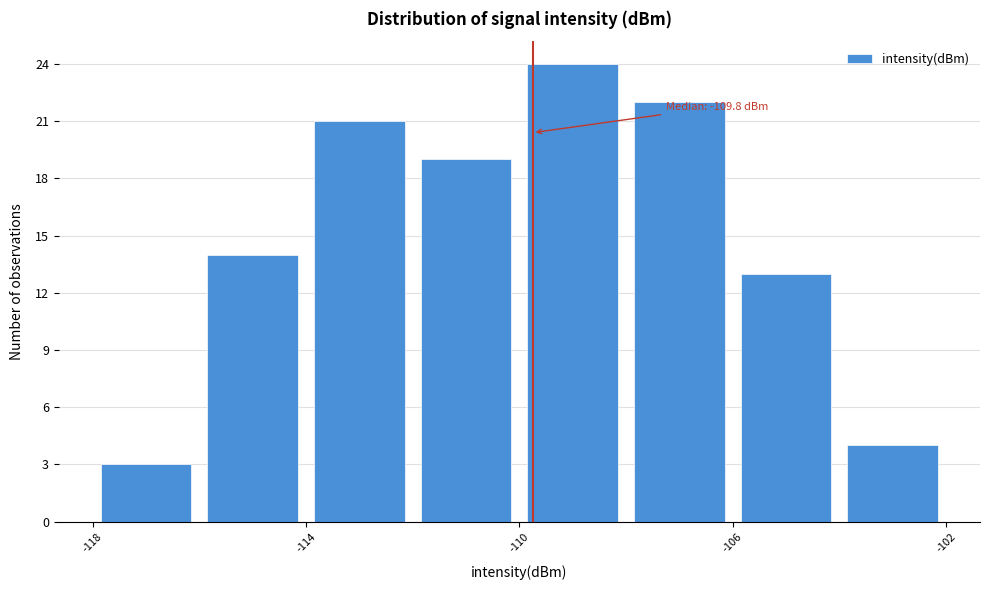

Over which range of the x-axis is the bar tallest?

-110 to -108